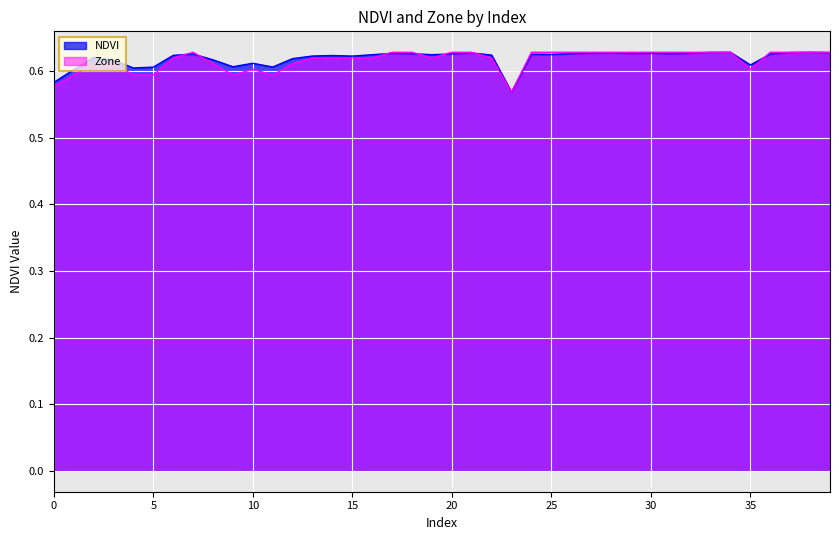

What is the difference between the maximum and minimum values in the Zone series?

0.1